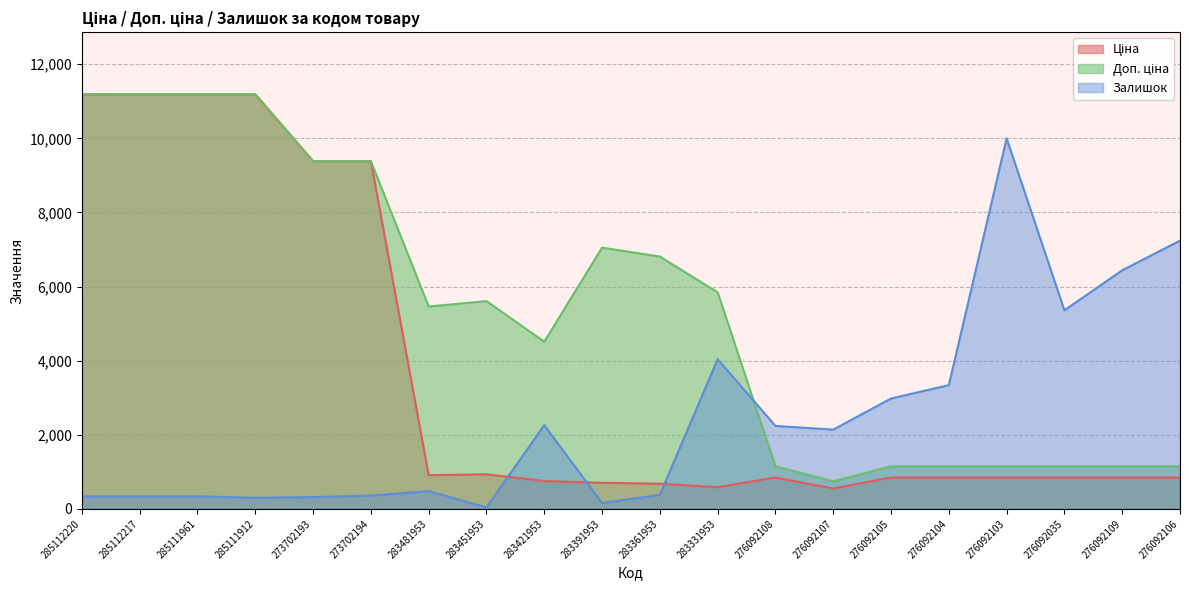

Does the chart display data point markers on the line(s)?

No